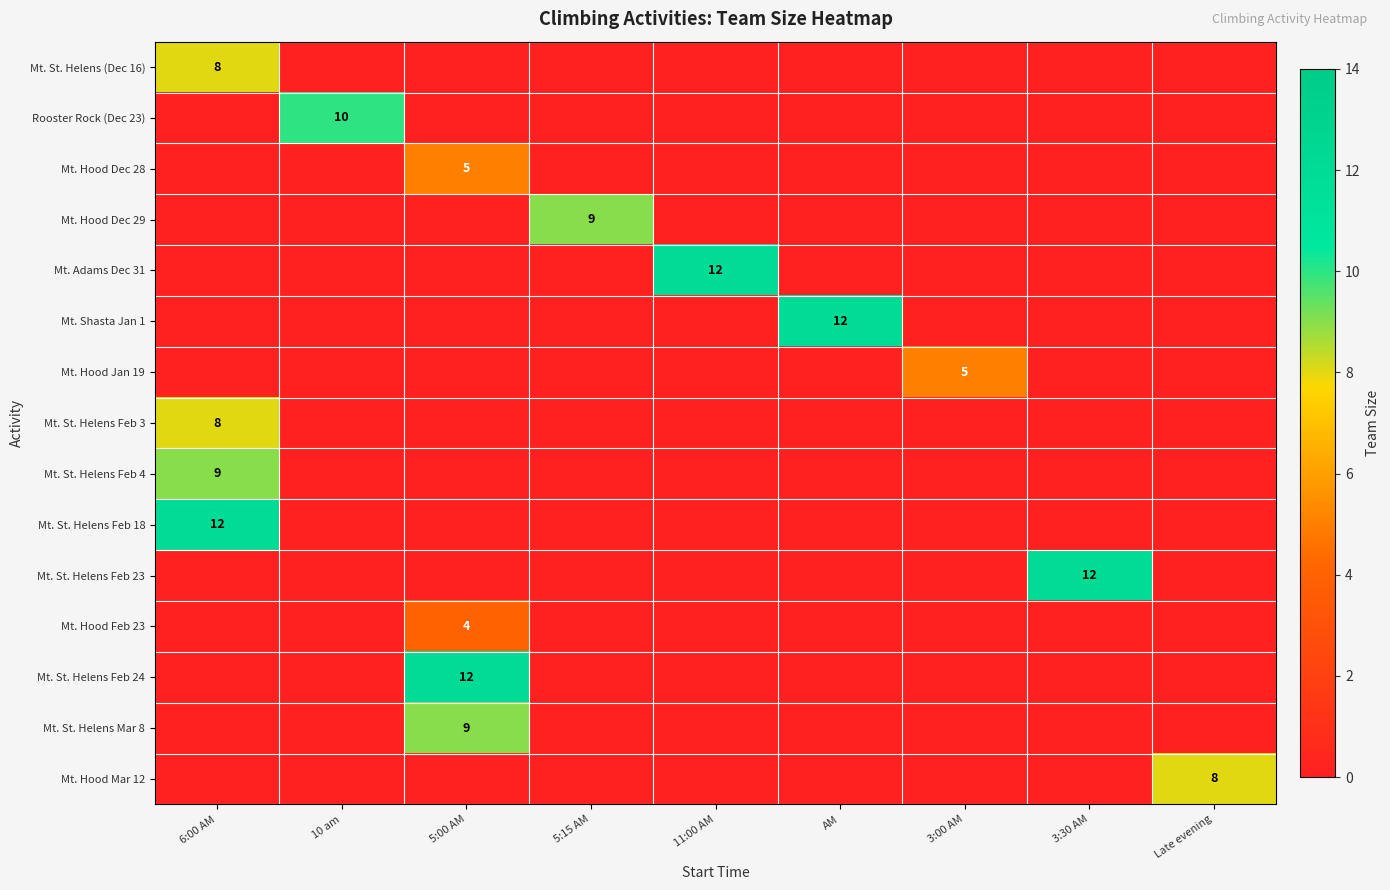

True or false: Mt. Hood Mar 12 has a value of 8 at Late evening.

True